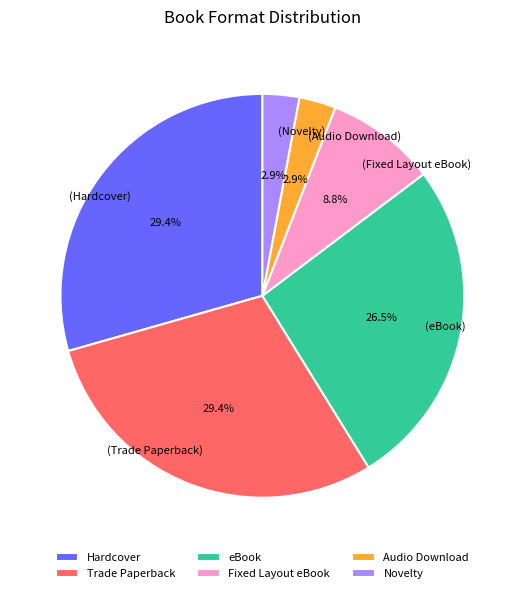

Is it true that Fixed Layout eBook is 23% of the pie?

False